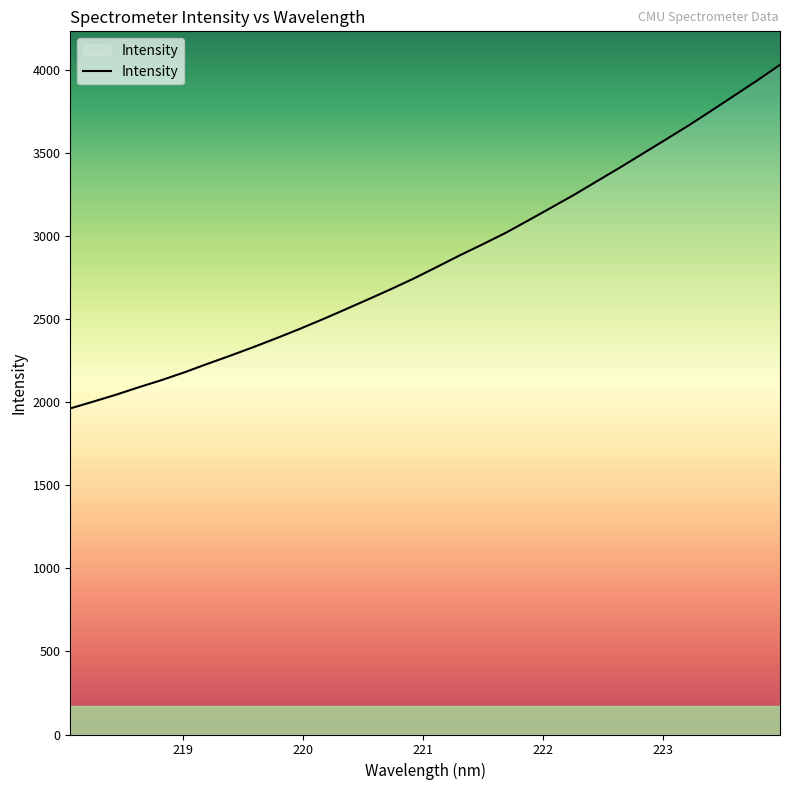

What is the greatest value displayed?

4032.5